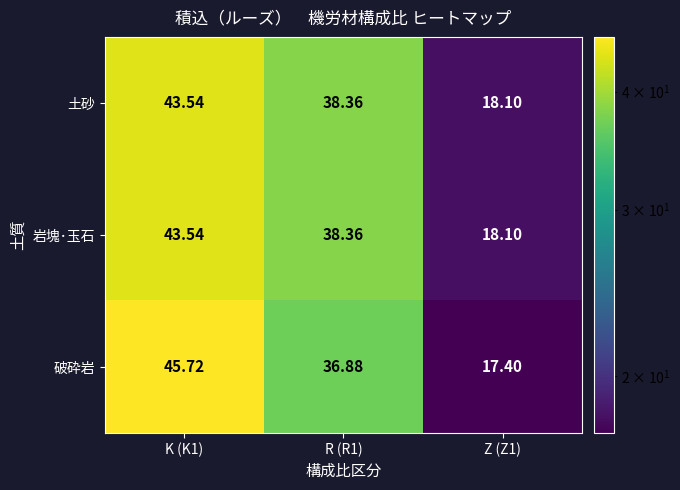

Is the value of 土砂 at Z (Z1) greater than the value of 破砕岩 at Z (Z1)?

Yes